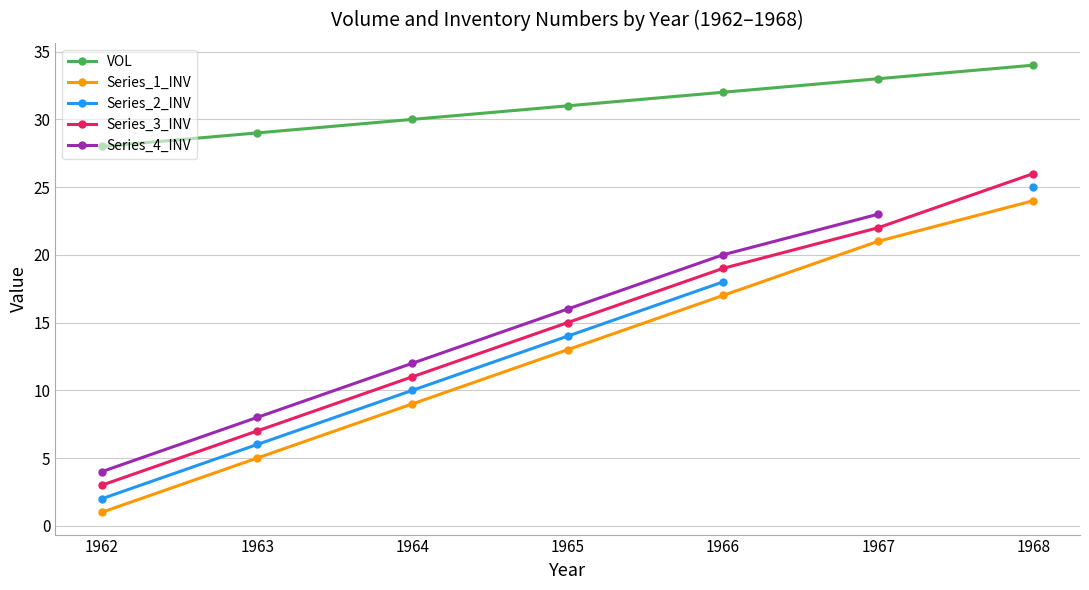

Rank the categories by VOL value from highest to lowest.

1968, 1967, 1966, 1965, 1964, 1963, 1962